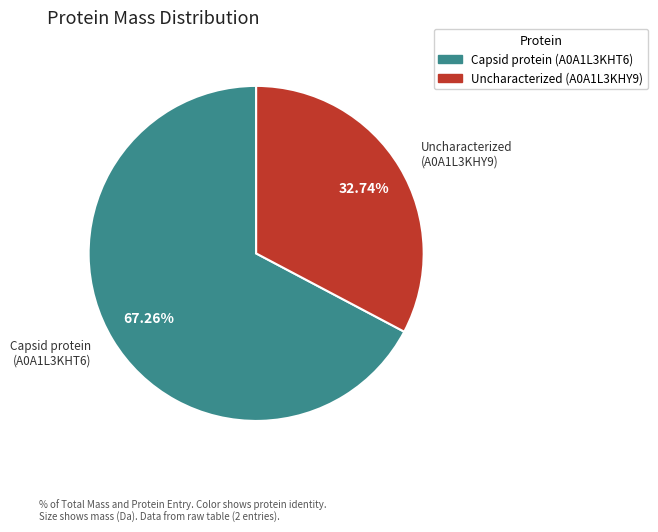

Is there a majority slice in this chart?

Yes